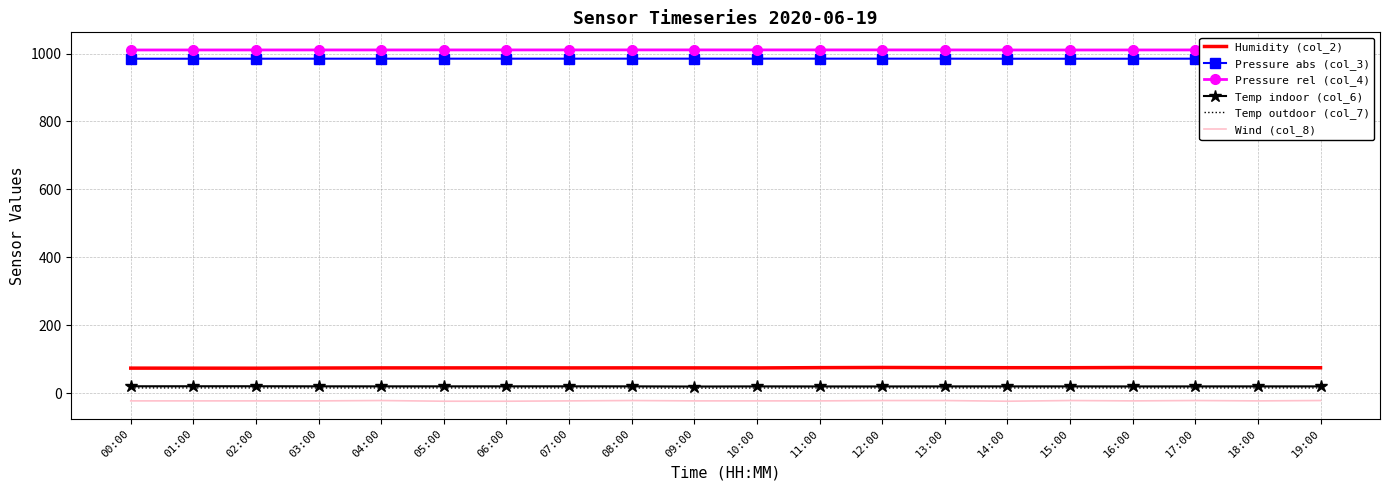

What are all the series names shown in the legend?

Humidity (col_2), Pressure abs (col_3), Pressure rel (col_4), Temp indoor (col_6), Temp outdoor (col_7), Wind (col_8)